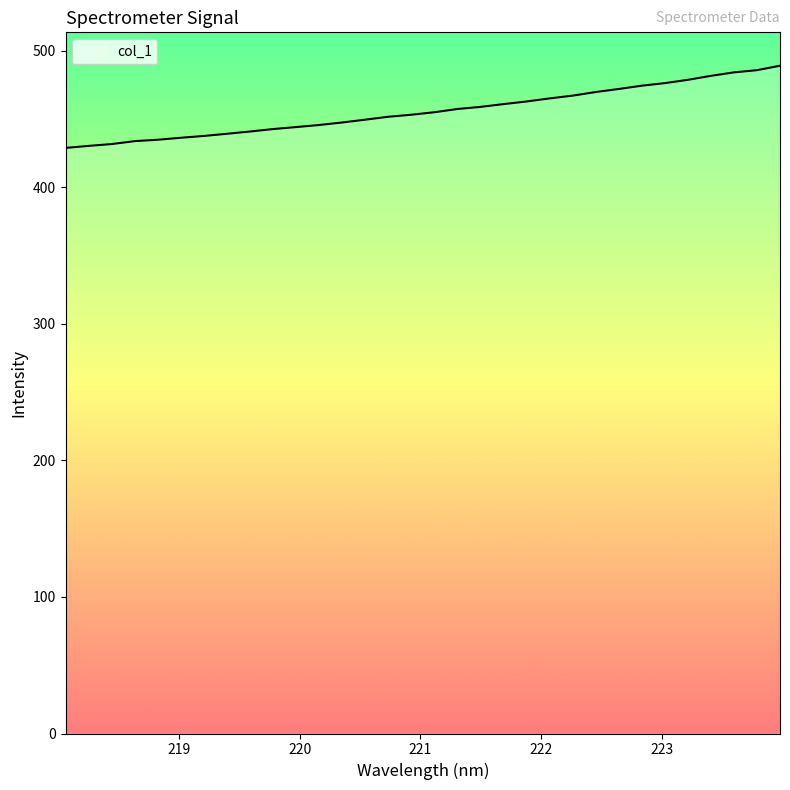

What is the difference between the maximum and minimum values?

60.2